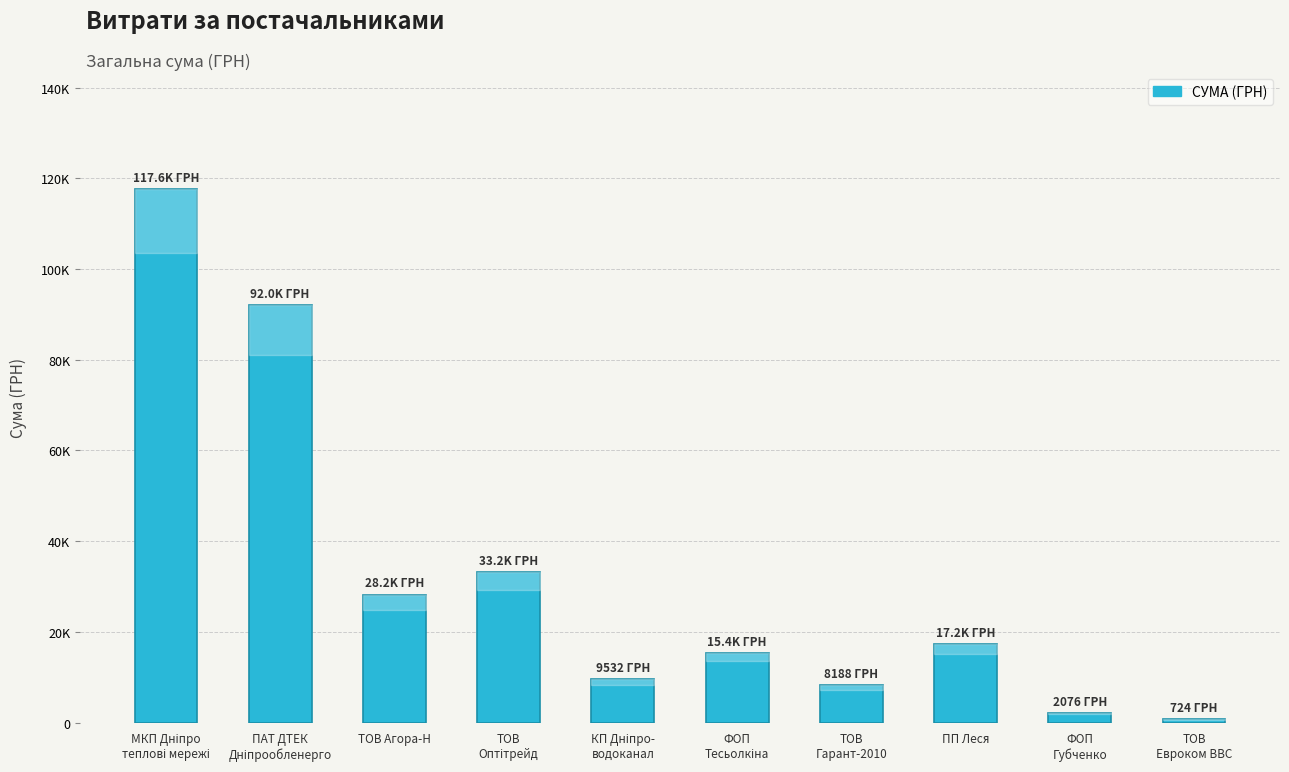

Is it true that the value at ТОВ
Евроком ВВС is 723.6?

True